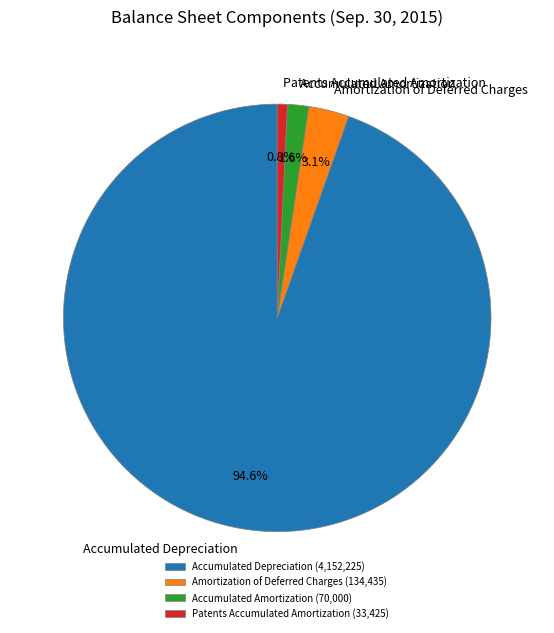

To the nearest percent, what is the difference between the largest and smallest slice percentages?

94%